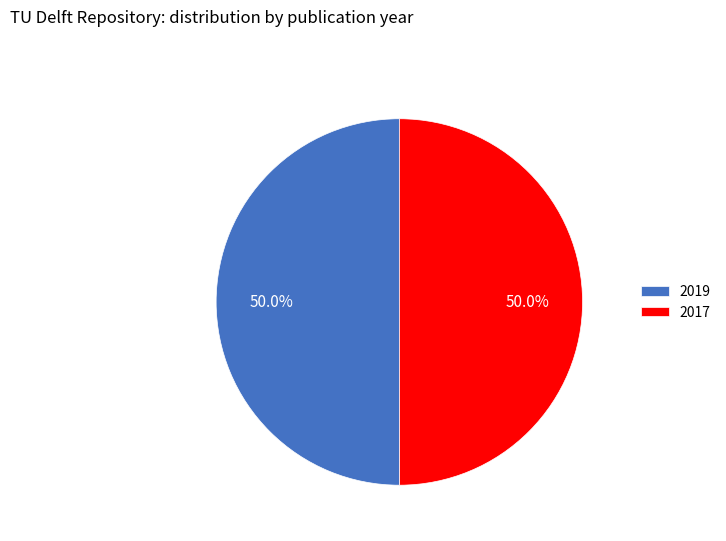

Combined, do 2017 and 2019 account for over 50%?

Yes